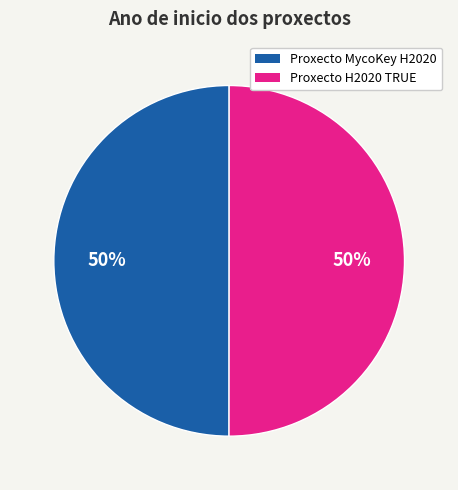

Is it true that Proxecto MycoKey H2020 is 65% of the pie?

False